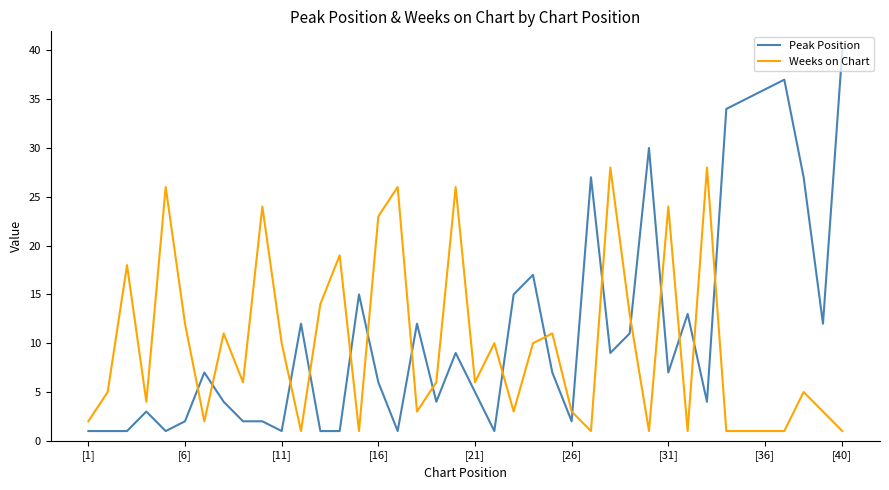

How many times do Peak Position and Weeks on Chart cross each other?

17